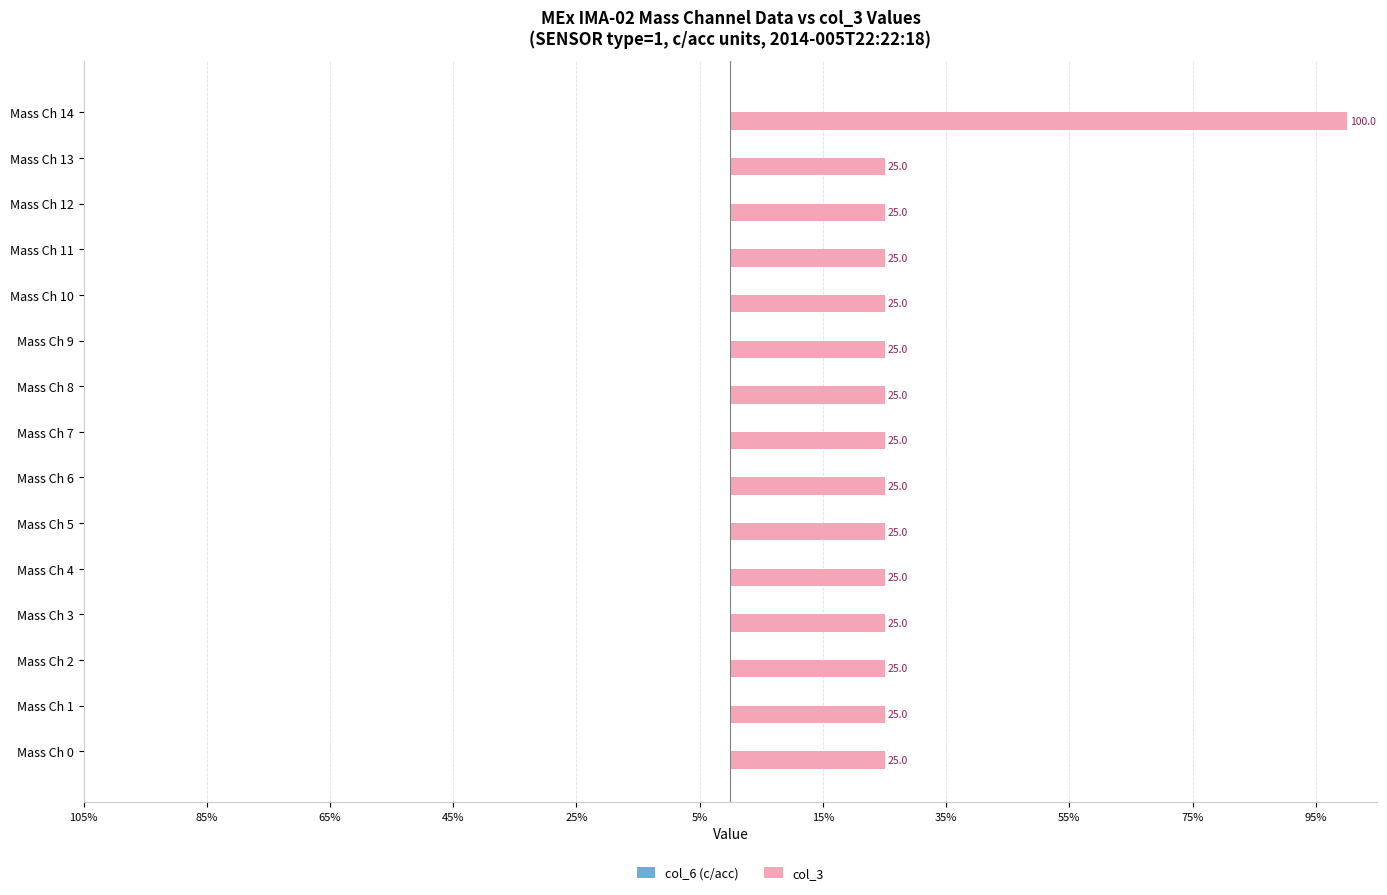

Are the bars horizontal?

Yes